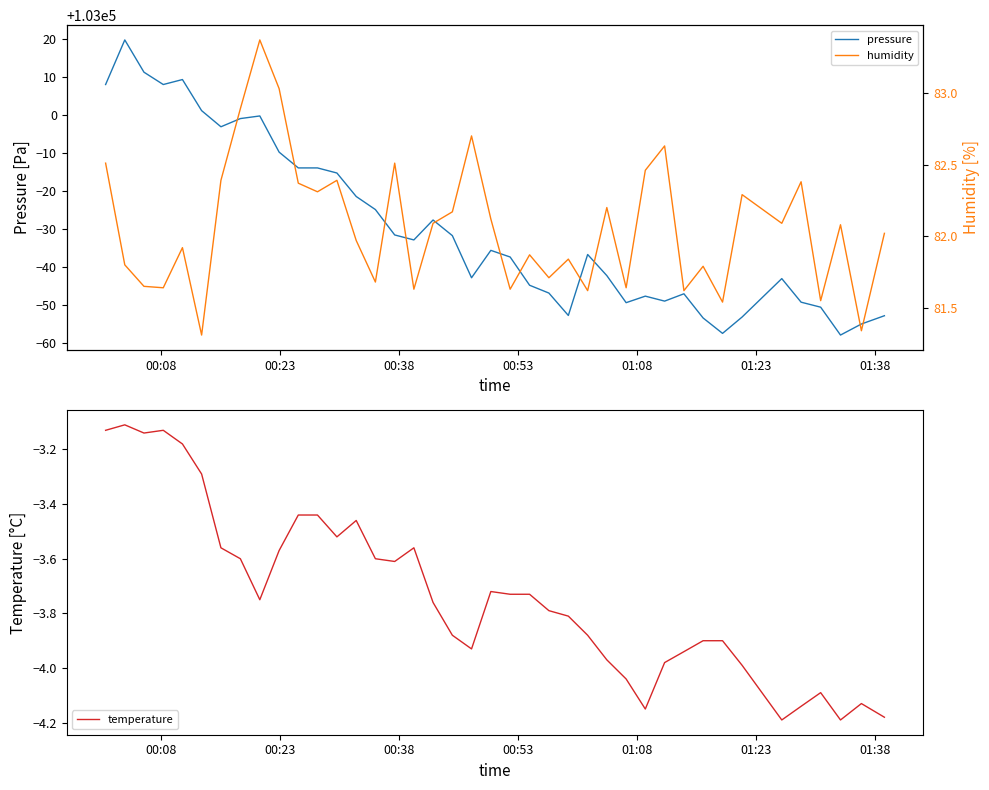

What is the lowest value of the temperature series?

-4.2